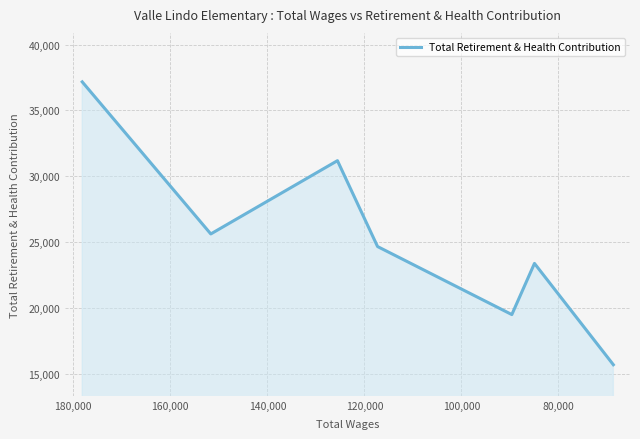

What is the average value?

25323